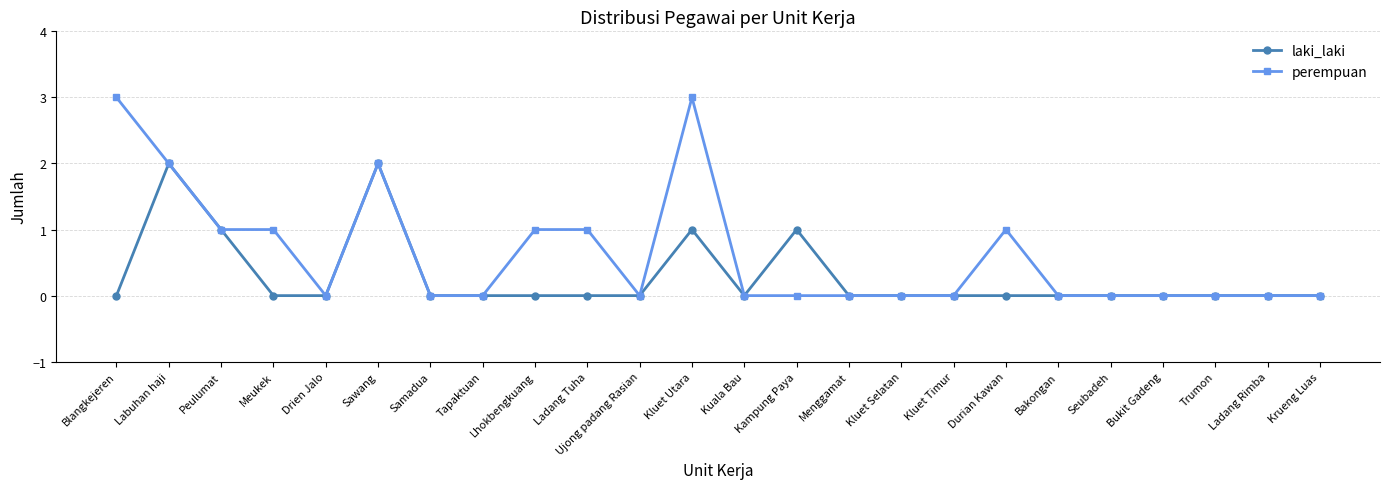

Which series has the largest total across all categories?

perempuan